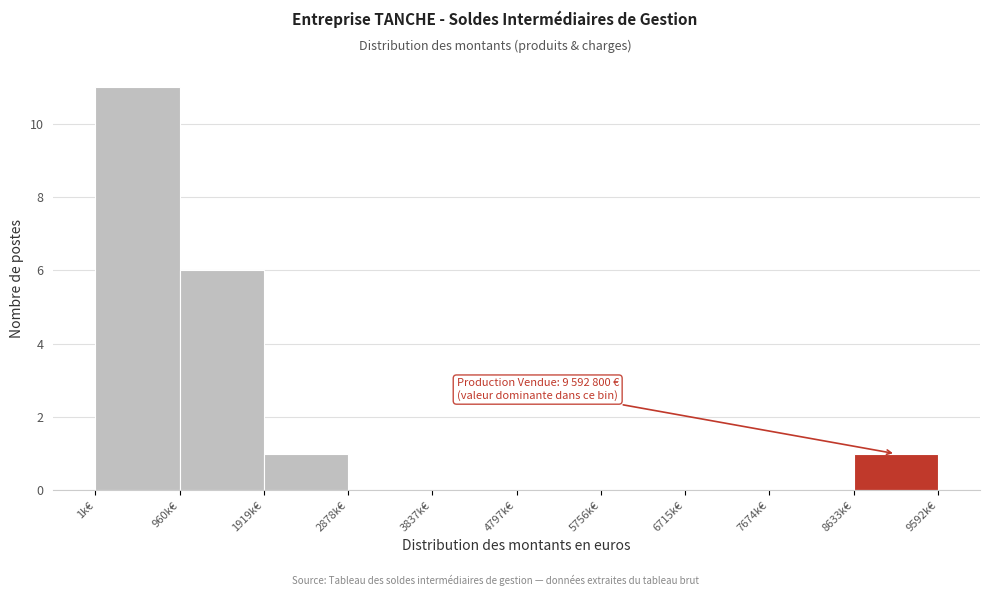

Reading left to right, transcribe all the data shown in this chart.

1k€=11	960k€=6	1919k€=1	2878k€=0	3837k€=0	4797k€=0	5756k€=0	6715k€=0	7674k€=0	8633k€=1